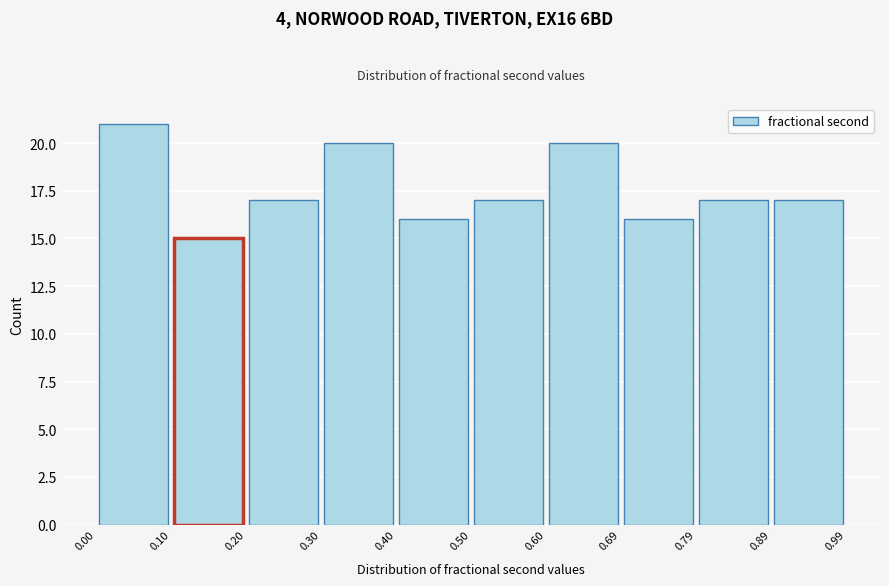

Reading left to right, list every bar in this chart as the range it spans on the x-axis followed by its height. The values are not printed on the chart, so give them approximately, as read against the axis.

0.00 to 0.10: 21
0.10 to 0.20: 15
0.20 to 0.30: 17
0.30 to 0.40: 20
0.40 to 0.50: 16
0.50 to 0.60: 17
0.60 to 0.69: 20
0.69 to 0.79: 16
0.79 to 0.89: 17
0.89 to 0.99: 17